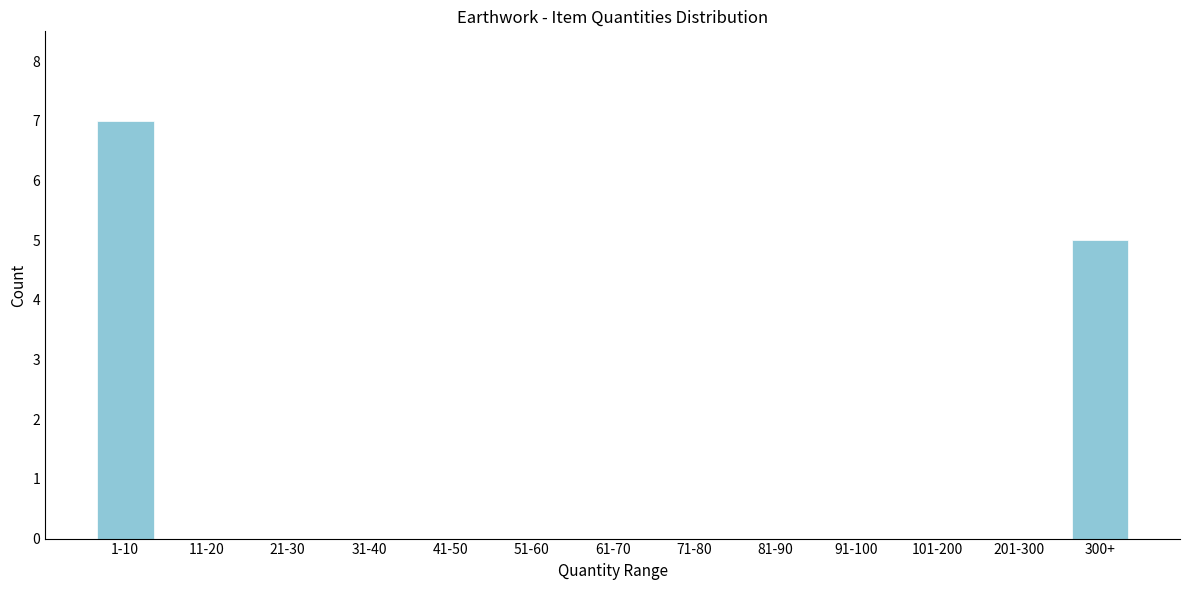

Reading right to left, extract all data points from this chart.

300+=5	201-300=0	101-200=0	91-100=0	81-90=0	71-80=0	61-70=0	51-60=0	41-50=0	31-40=0	21-30=0	11-20=0	1-10=7